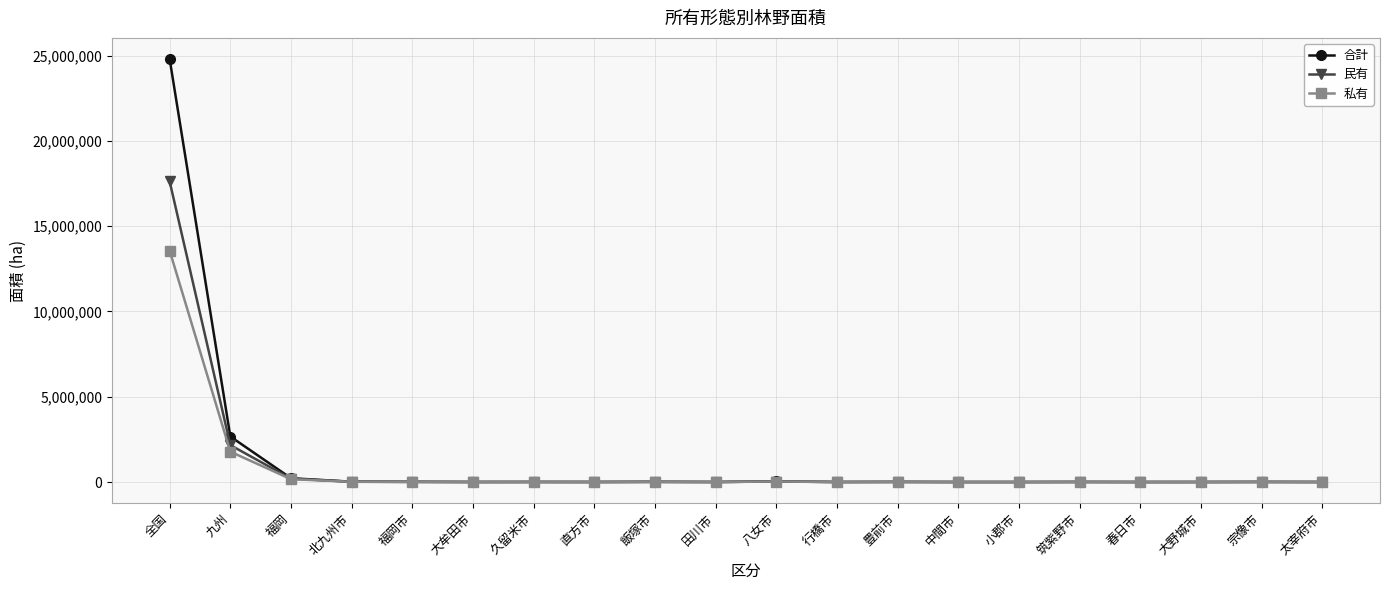

True or false: 合計 has more than 2 points higher than both neighbors.

True